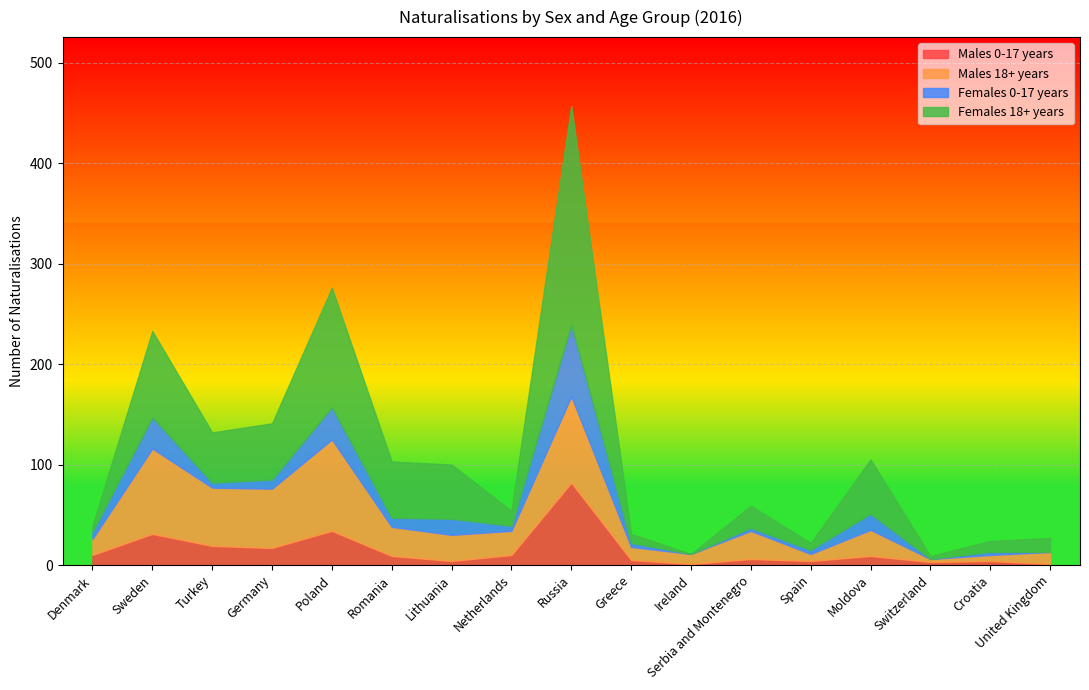

What value does the Females 0-17 years series have at Poland, to the nearest 5?

30